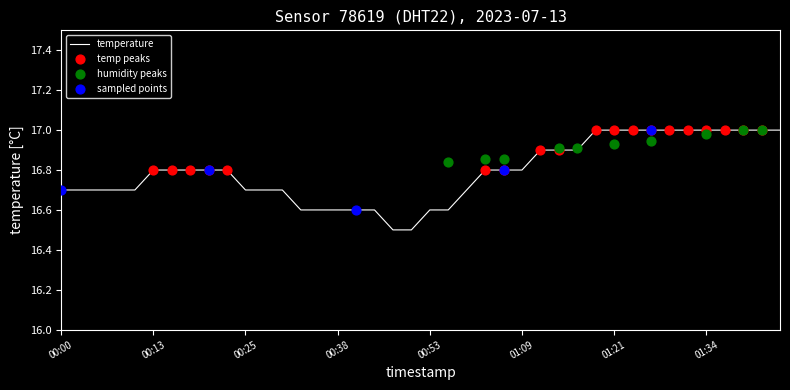

What is the ratio of the value at 00:51 to the value at 01:11?

1.0